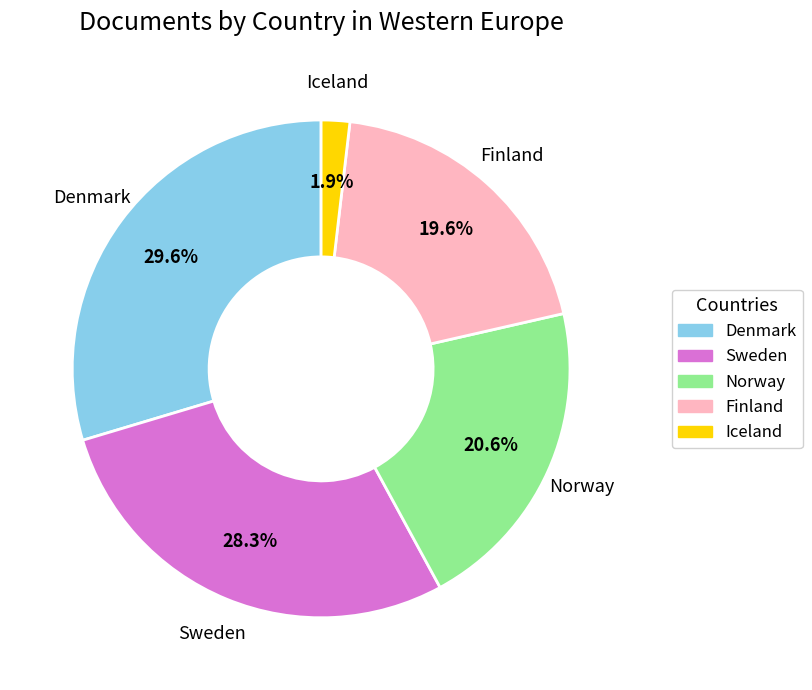

What percentage is NOT represented by Iceland?

98.1%